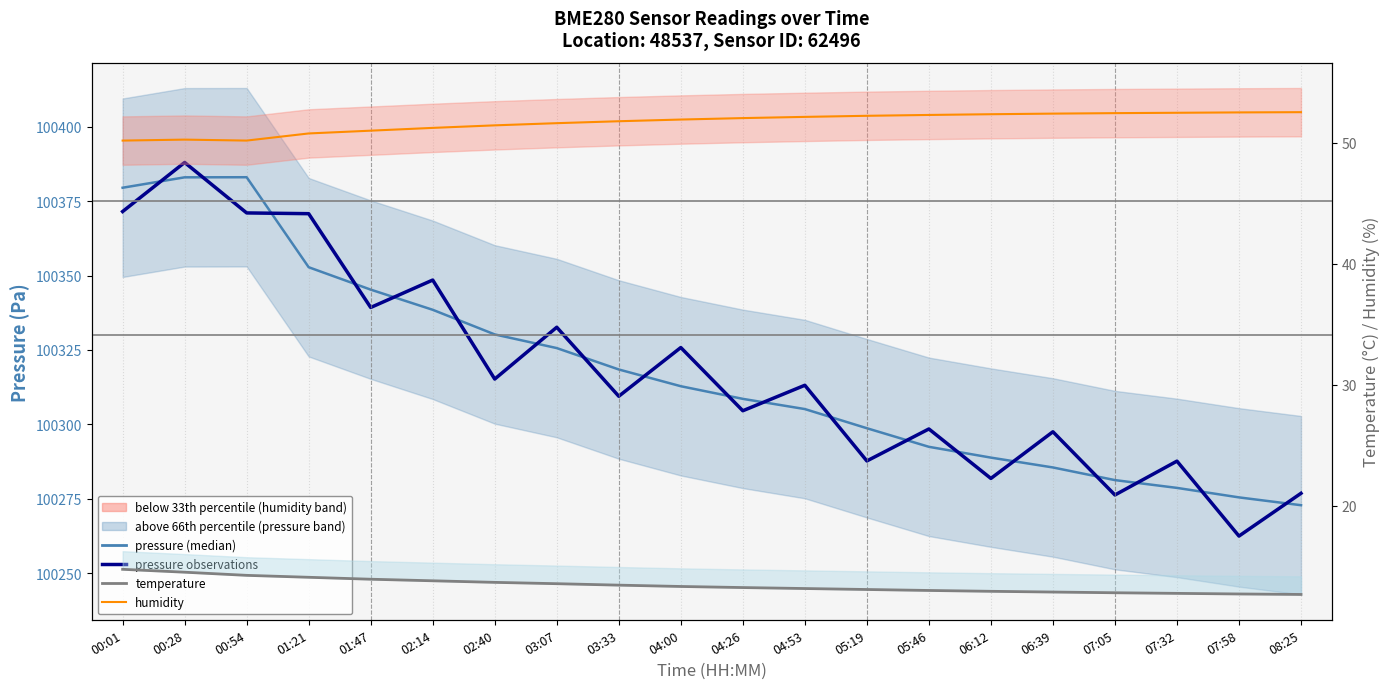

What is the sum of all humidity values?

1034.0